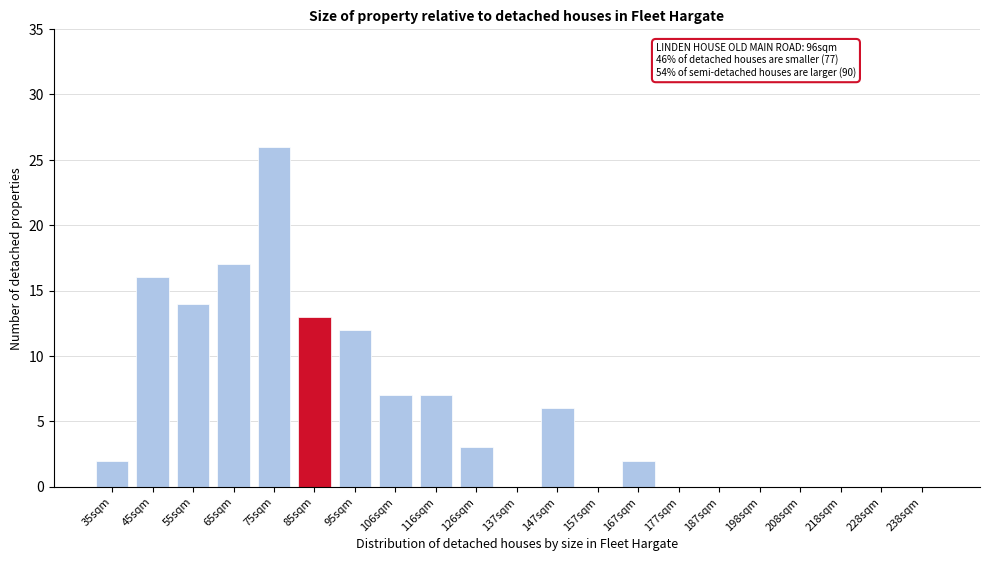

Reading left to right, list all the values displayed in this chart.

35sqm=2	45sqm=16	55sqm=14	65sqm=17	75sqm=26	85sqm=13	95sqm=12	106sqm=7	116sqm=7	126sqm=3	137sqm=0	147sqm=6	157sqm=0	167sqm=2	177sqm=0	187sqm=0	198sqm=0	208sqm=0	218sqm=0	228sqm=0	238sqm=0